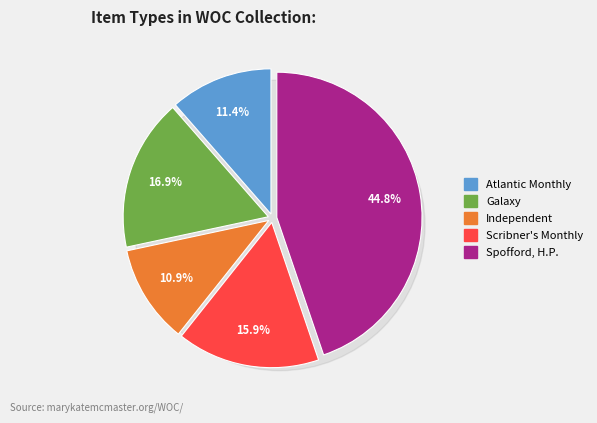

To the nearest percent, what portion does Independent represent?

11%